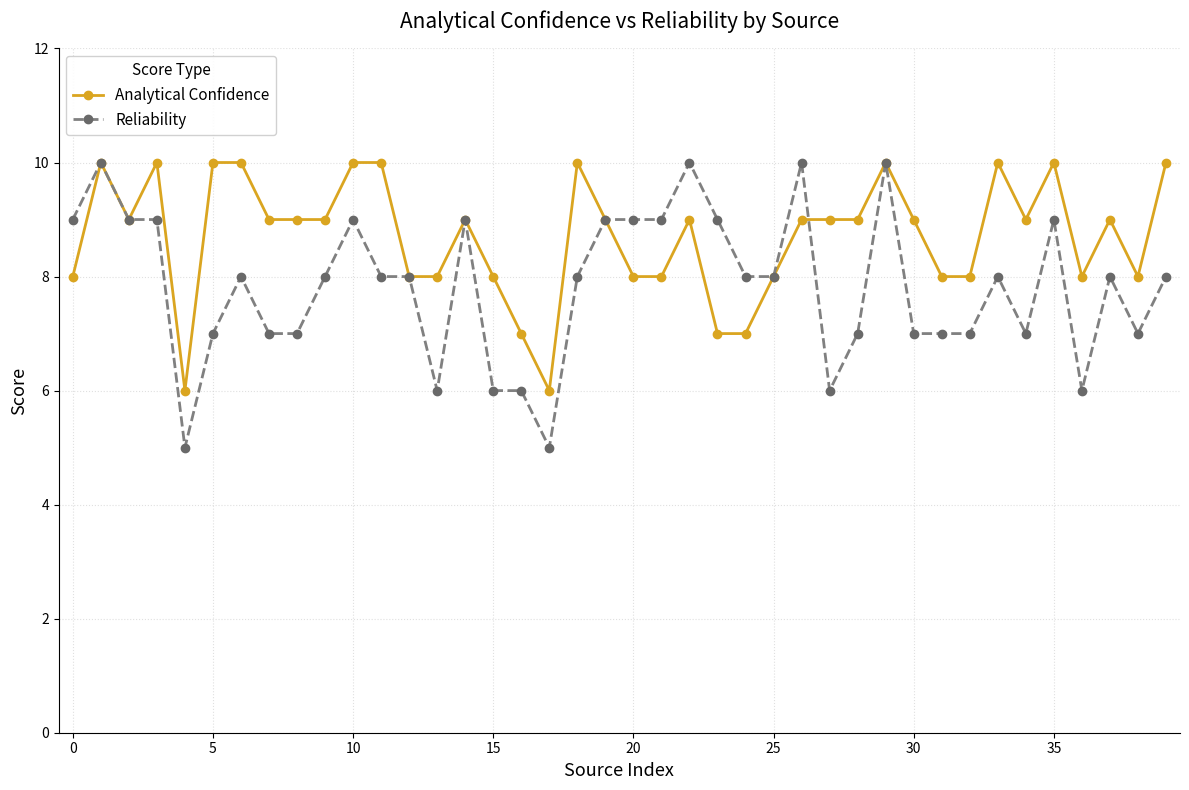

What is the greatest value displayed?

10